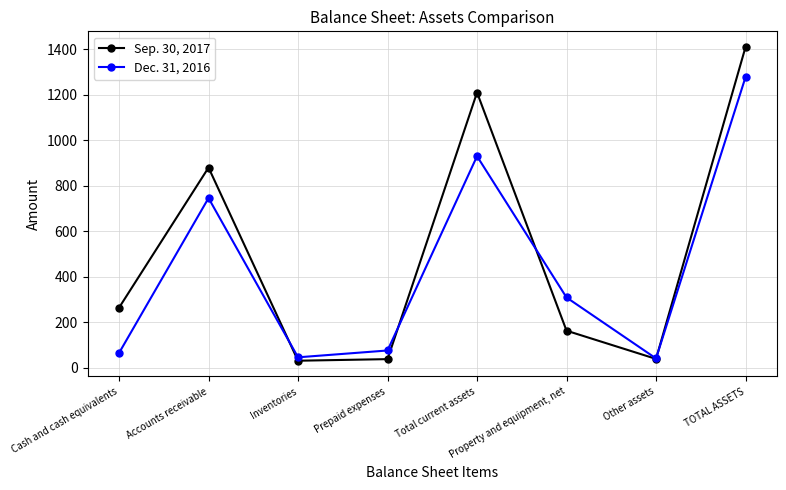

List the labels in order of Dec. 31, 2016 value, smallest first.

Other assets, Inventories, Cash and cash equivalents, Prepaid expenses, Property and equipment, net, Accounts receivable, Total current assets, TOTAL ASSETS